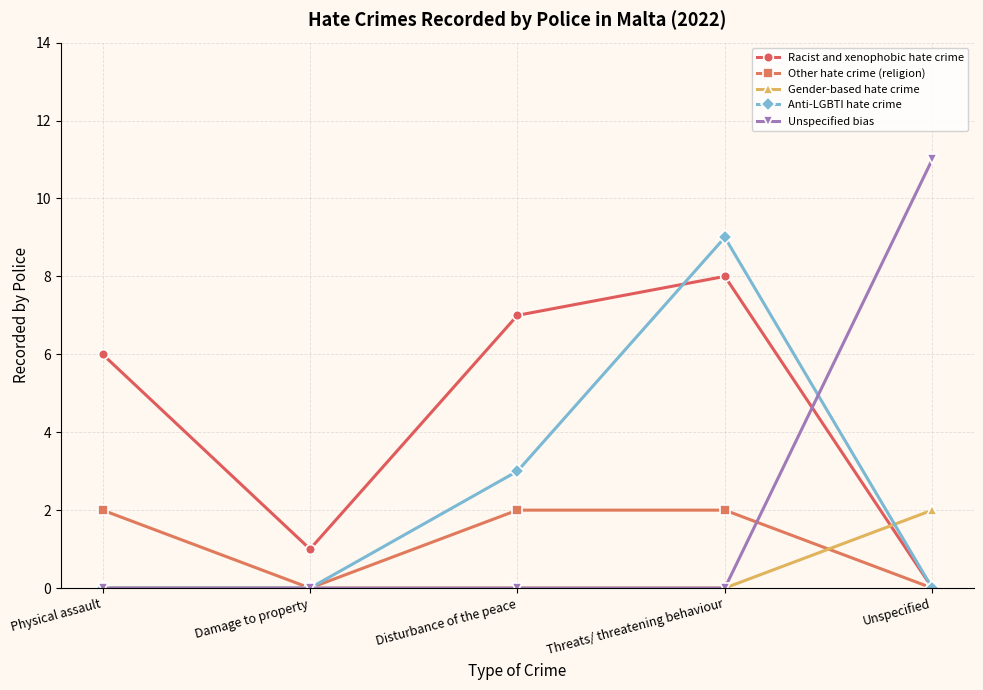

Rank the categories by Racist and xenophobic hate crime value from highest to lowest.

Threats/ threatening behaviour, Disturbance of the peace, Physical assault, Damage to property, Unspecified